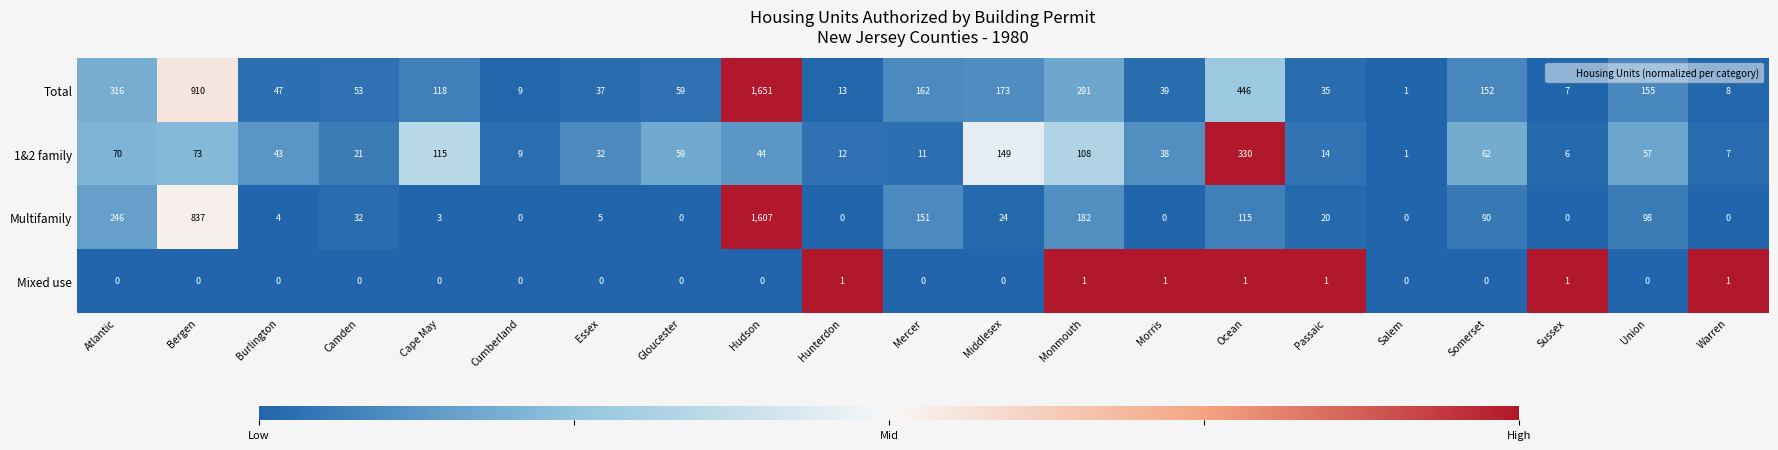

What is the difference between the highest and lowest values at Morris?

39